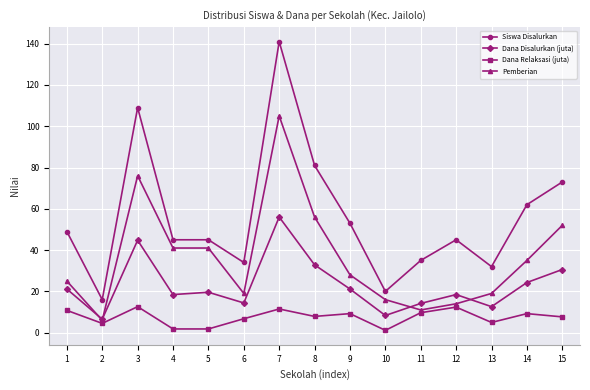

What is the approximate value of Dana Relaksasi (juta) at 9?

9.2